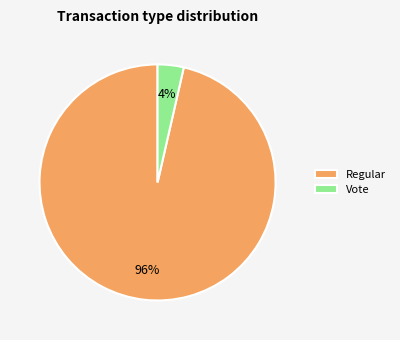

Which category has the biggest portion of the pie?

Regular